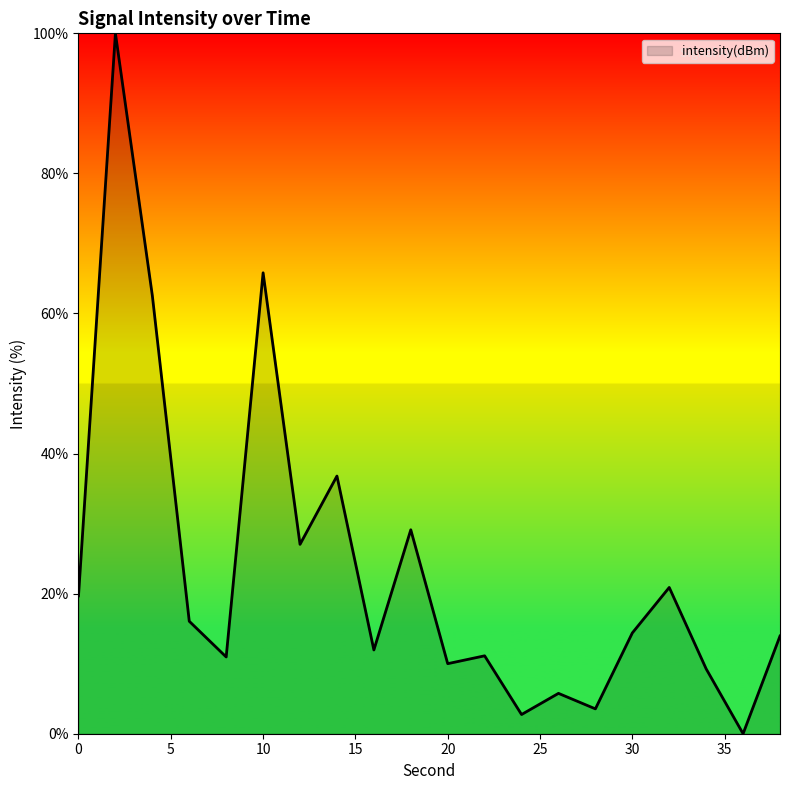

What is the greatest value displayed?

100.0